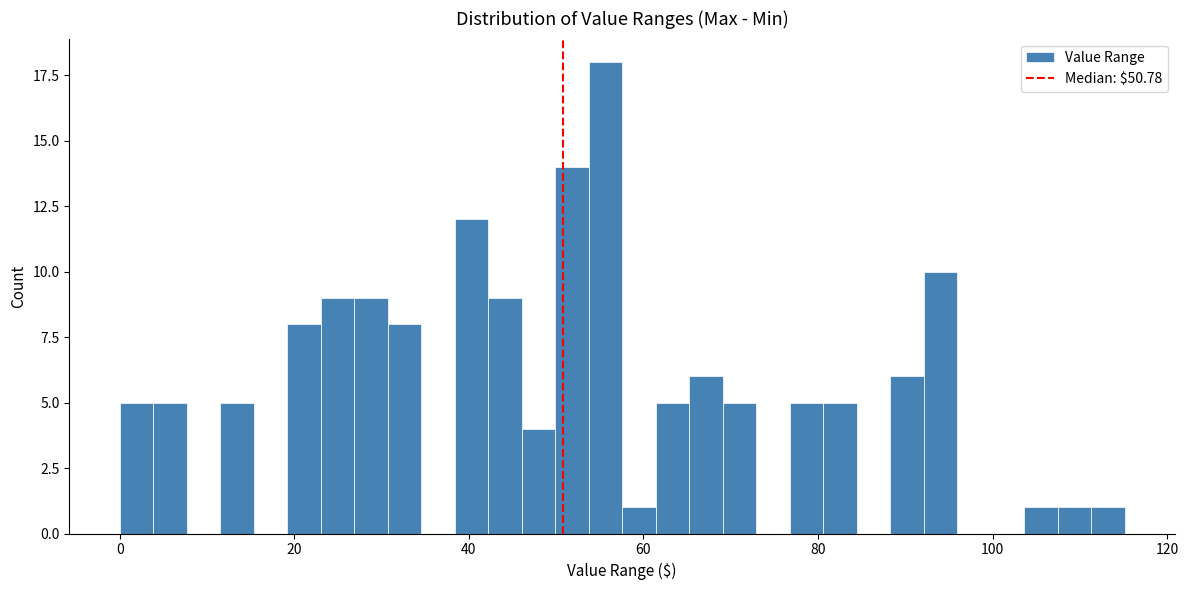

Around what value on the x-axis is the tallest bar? Give the approximate position of its centre, as read against the axis.

56